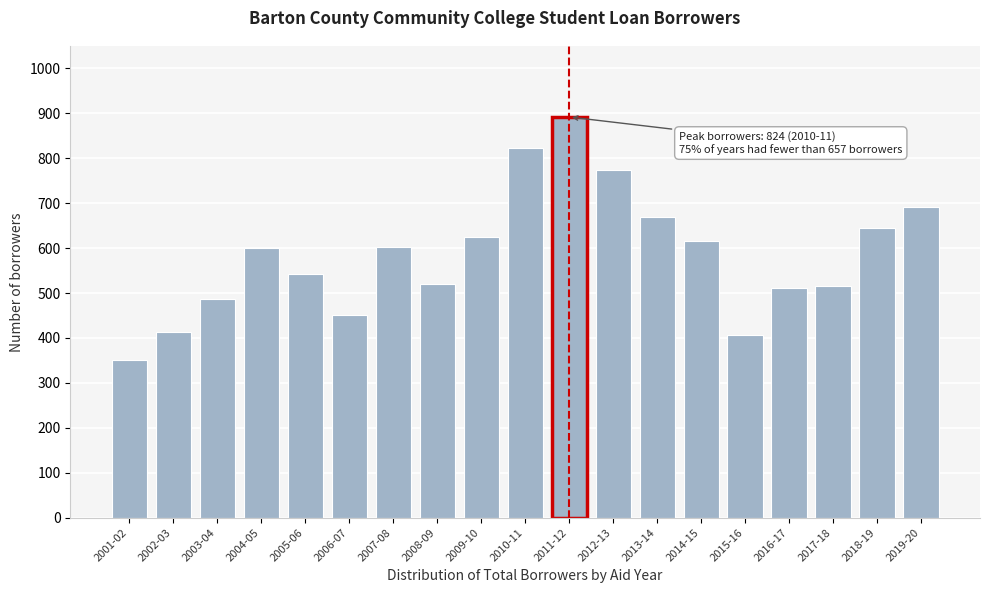

What is the value of the 5th bar from the left?

542